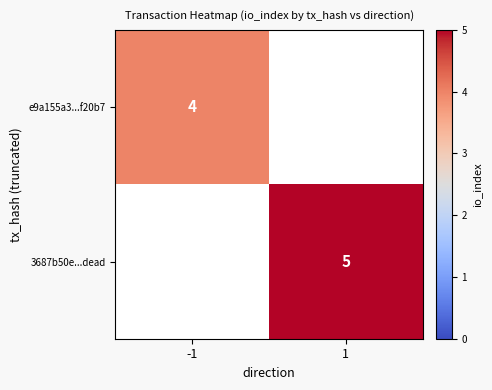

What is the difference between the highest and lowest values at -1?

4